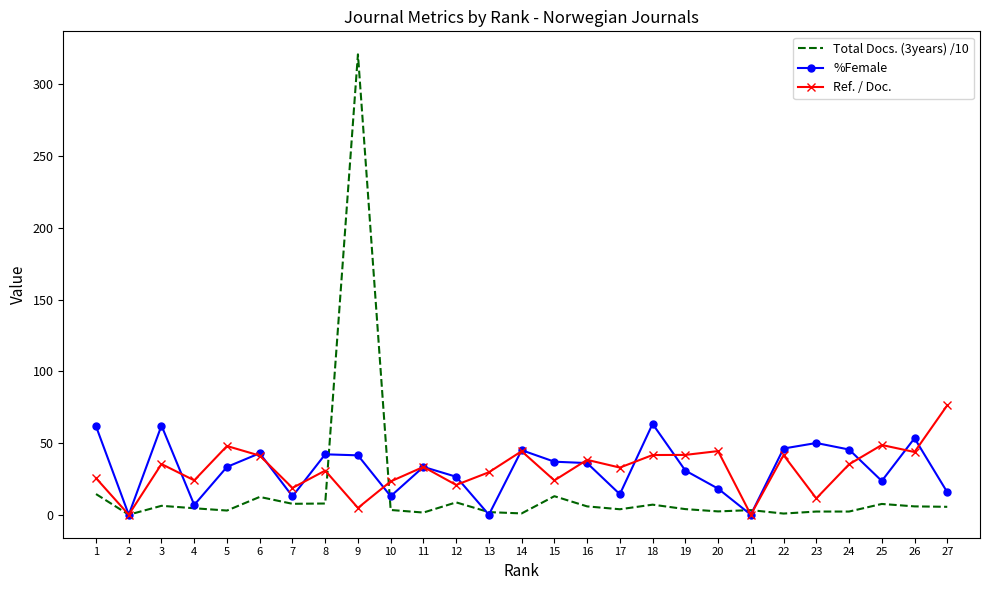

Which series has the widest spread of values?

Total Docs. (3years) /10